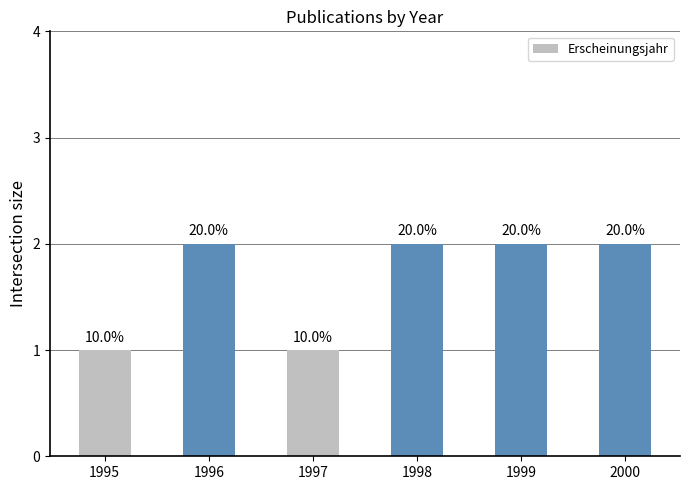

How many bars are there in total?

6